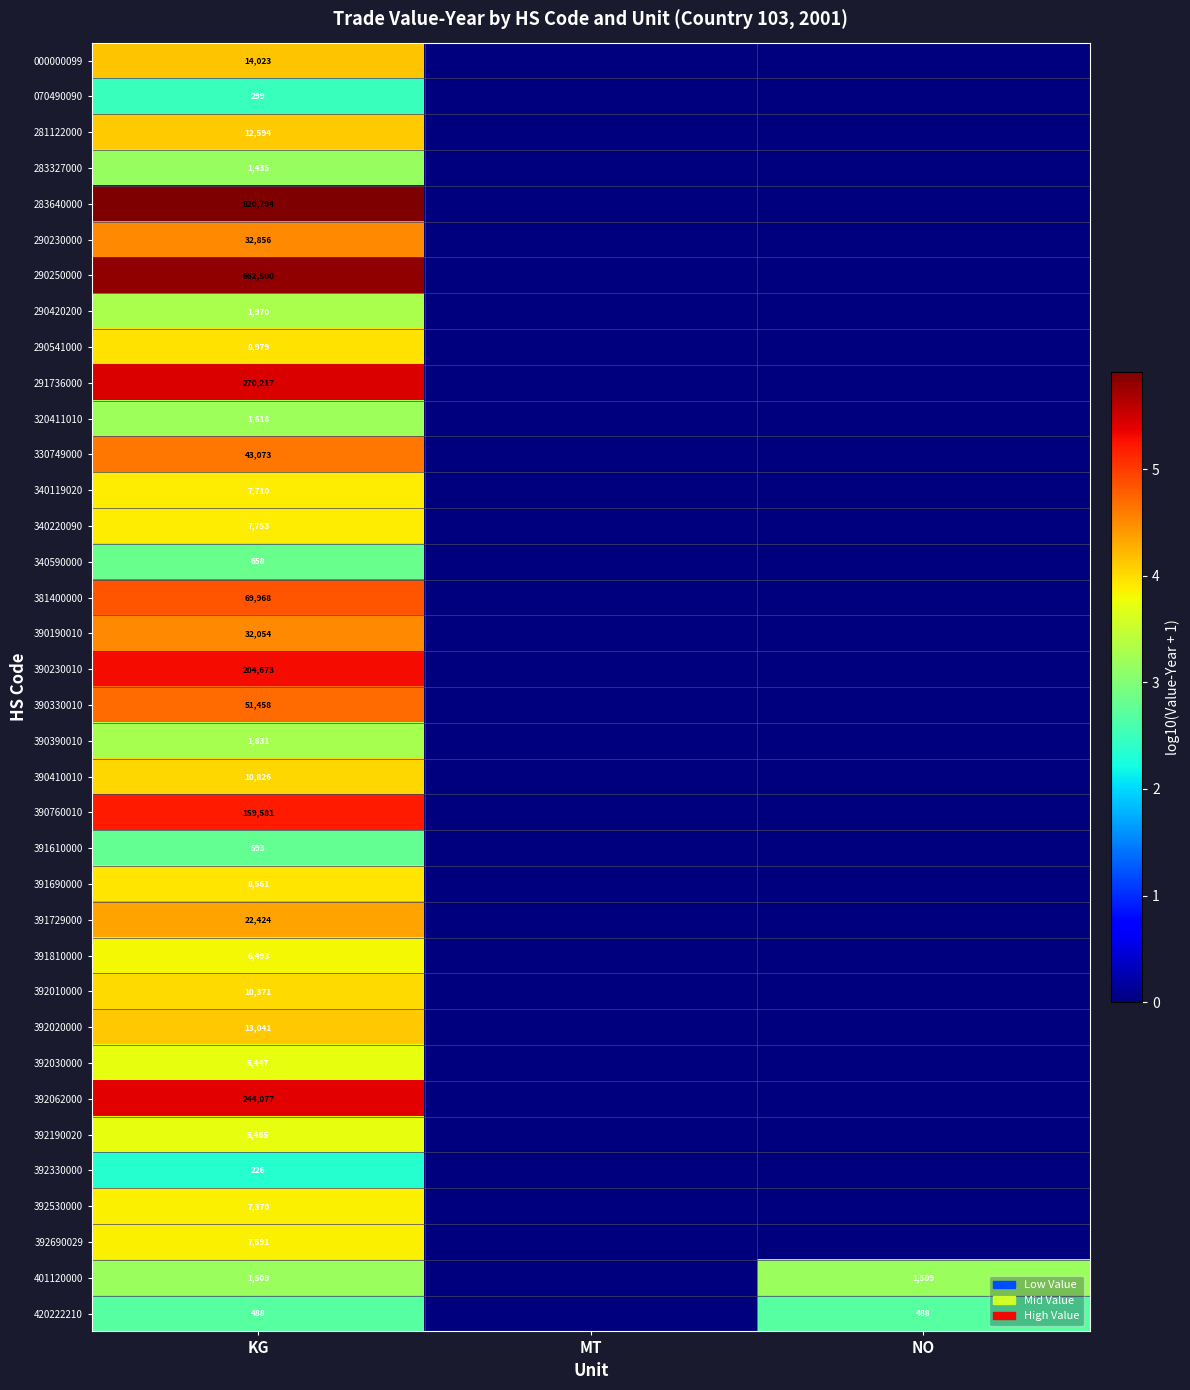

Is it true that 340119020 equals 10255 at KG?

False